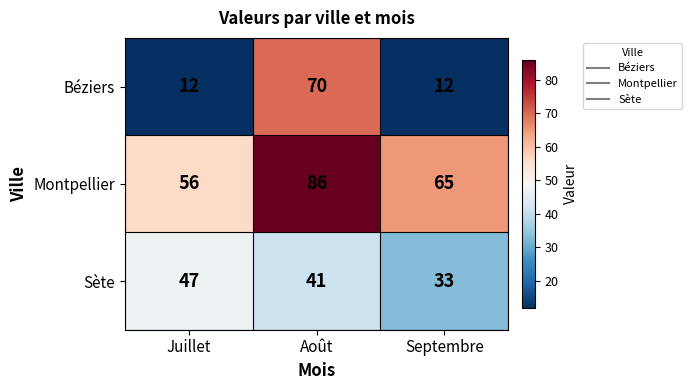

Reading right to left, extract all data points from this chart.

Béziers: 12	70	12
Montpellier: 65	86	56
Sète: 33	41	47